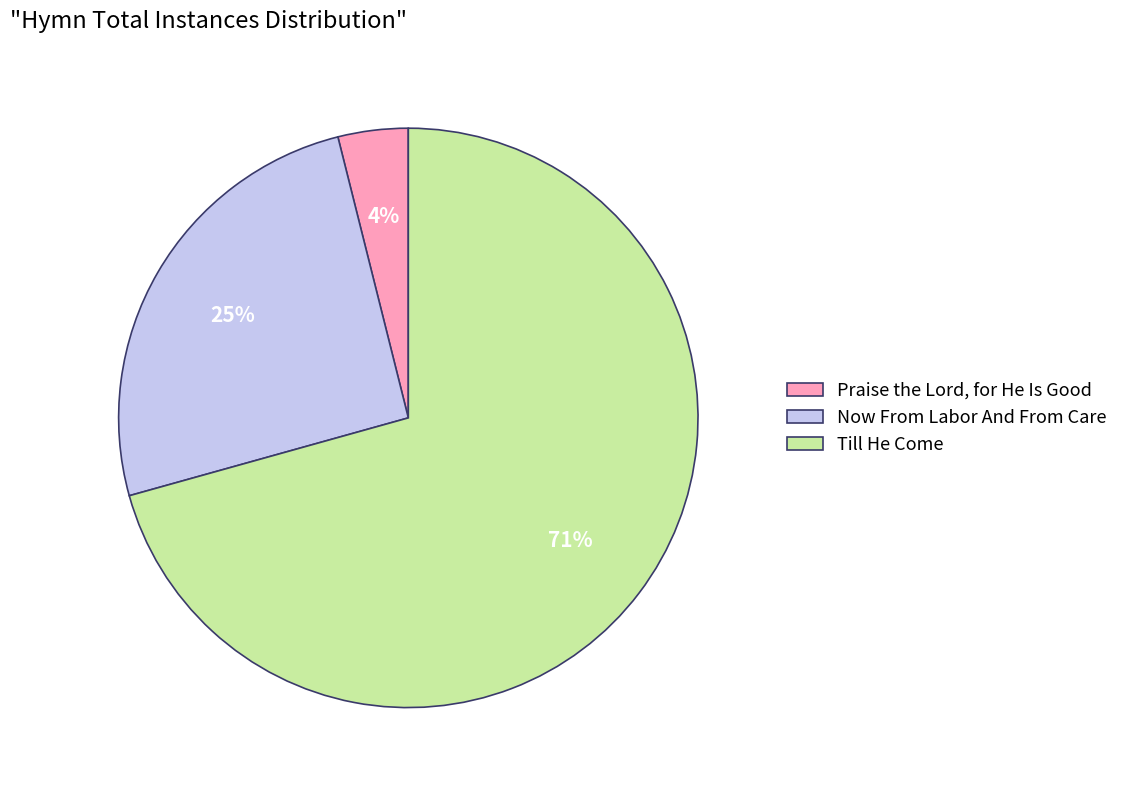

To the nearest percent, what is the combined percentage of Praise the Lord, for He Is Good and Now From Labor And From Care?

29%